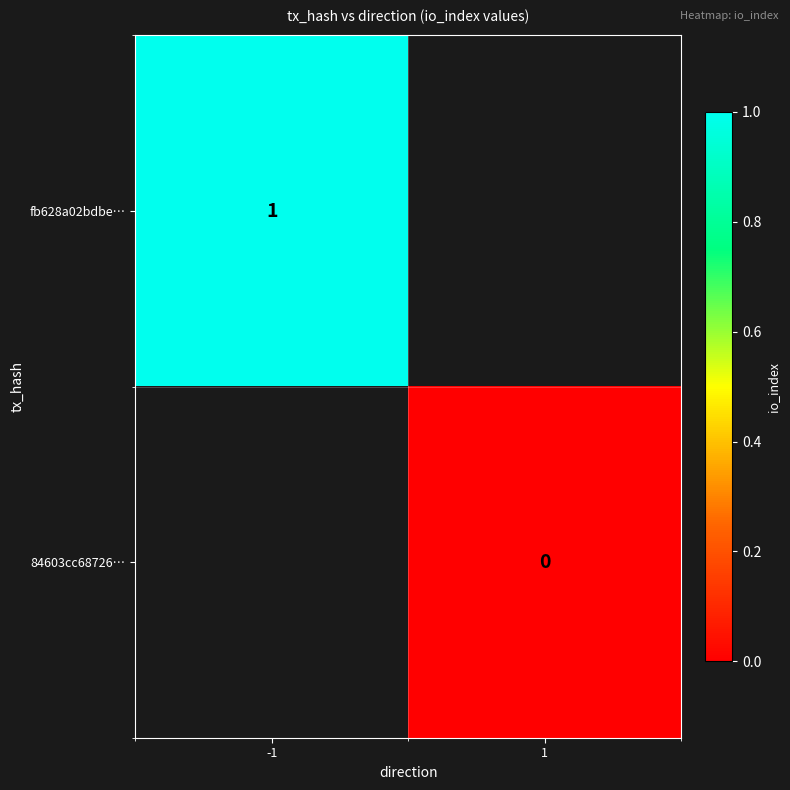

Is it true that 84603cc68726… equals 0.0 at 1?

True